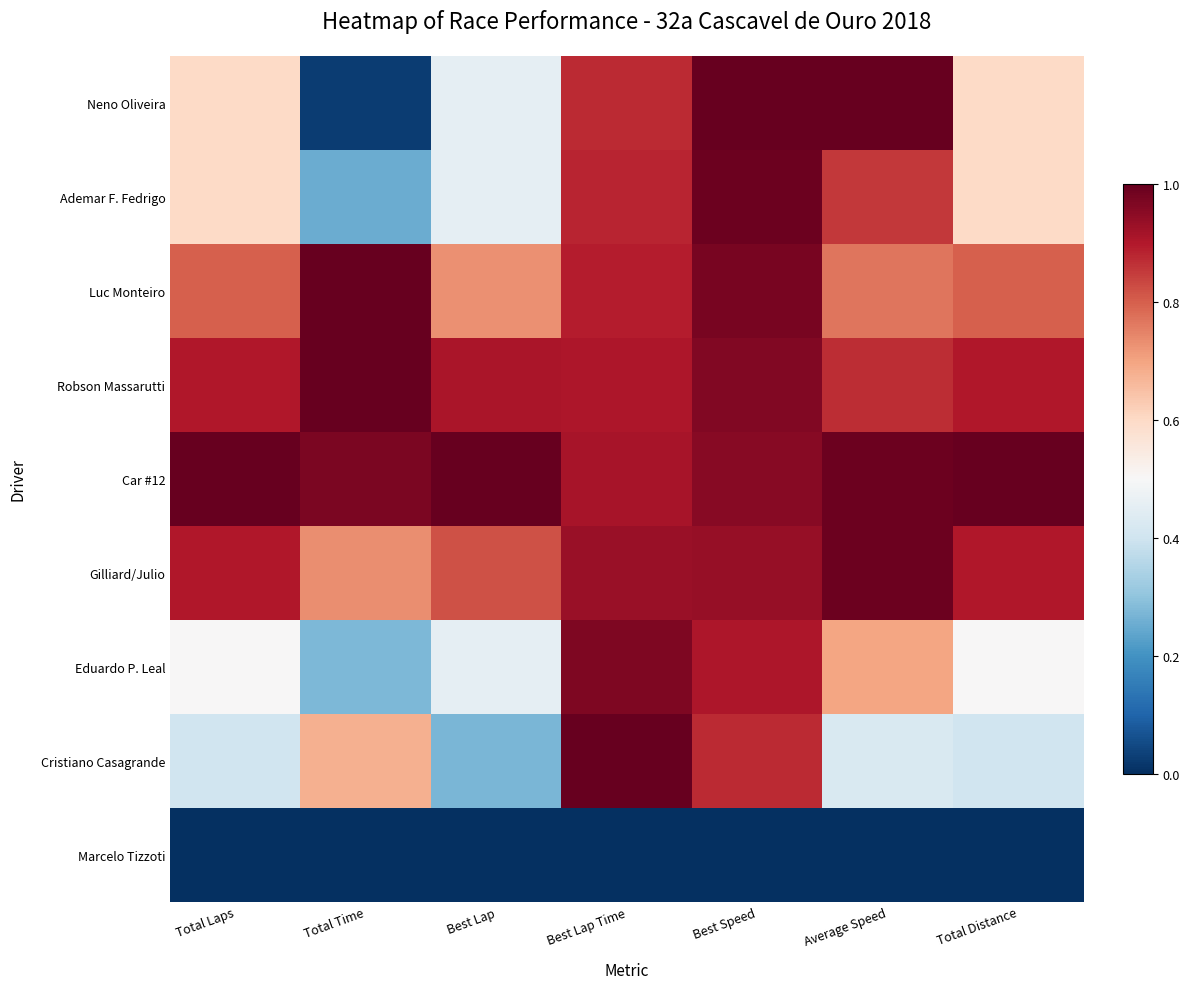

Reading right to left, extract all data points from this chart.

Neno Oliveira: Total Distance=0.6	Average Speed=1.0	Best Speed=1.0	Best Lap Time=0.9	Best Lap=0.5	Total Time=0.0	Total Laps=0.6
Ademar F. Fedrigo: Total Distance=0.6	Average Speed=0.9	Best Speed=1.0	Best Lap Time=0.9	Best Lap=0.5	Total Time=0.3	Total Laps=0.6
Luc Monteiro: Total Distance=0.8	Average Speed=0.8	Best Speed=1.0	Best Lap Time=0.9	Best Lap=0.7	Total Time=1.0	Total Laps=0.8
Robson Massarutti: Total Distance=0.9	Average Speed=0.9	Best Speed=1.0	Best Lap Time=0.9	Best Lap=0.9	Total Time=1.0	Total Laps=0.9
Car #12: Total Distance=1.0	Average Speed=1.0	Best Speed=1.0	Best Lap Time=0.9	Best Lap=1.0	Total Time=1.0	Total Laps=1.0
Gilliard/Julio: Total Distance=0.9	Average Speed=1.0	Best Speed=0.9	Best Lap Time=0.9	Best Lap=0.8	Total Time=0.7	Total Laps=0.9
Eduardo P. Leal: Total Distance=0.5	Average Speed=0.7	Best Speed=0.9	Best Lap Time=1.0	Best Lap=0.5	Total Time=0.3	Total Laps=0.5
Cristiano Casagrande: Total Distance=0.4	Average Speed=0.4	Best Speed=0.9	Best Lap Time=1.0	Best Lap=0.3	Total Time=0.7	Total Laps=0.4
Marcelo Tizzoti: Total Distance=0.0	Average Speed=0.0	Best Speed=0.0	Best Lap Time=0.0	Best Lap=0.0	Total Time=0.0	Total Laps=0.0